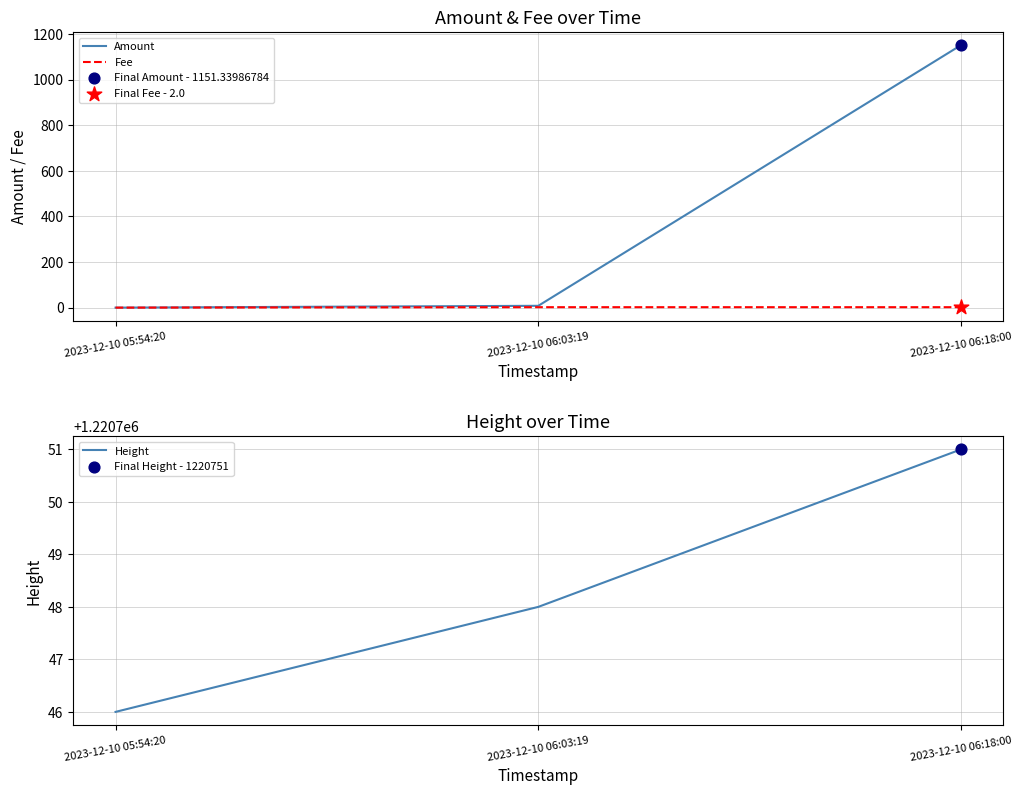

At which category is the sum across all series the highest?

2023-12-10 06:18:00